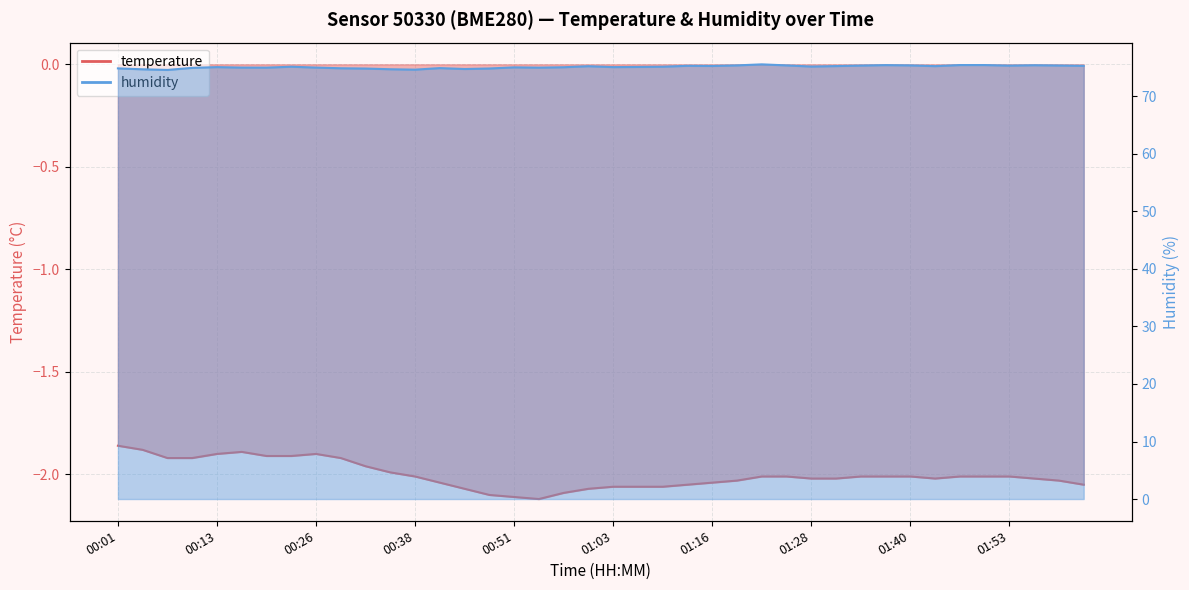

Where is humidity nearest to the value 75?

00:17